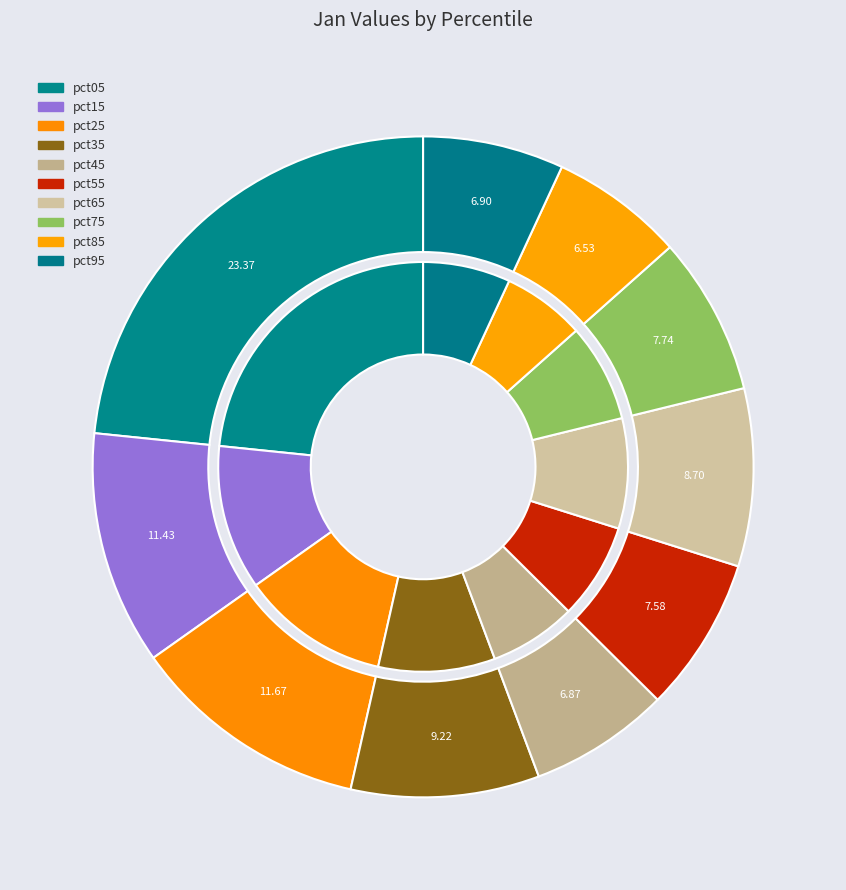

How many slices are in this pie chart?

10